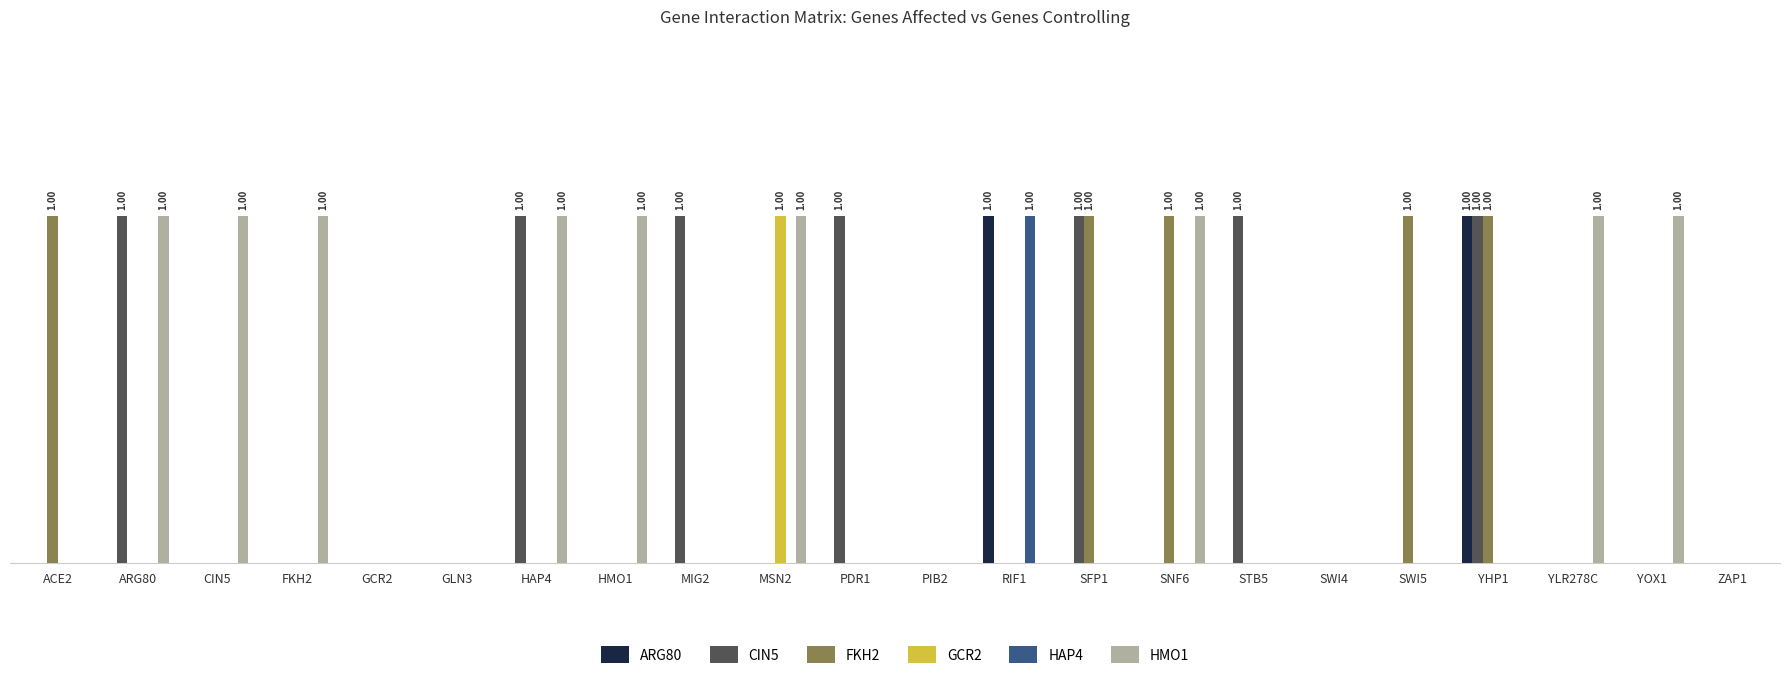

What is the sum of all HAP4 values?

1